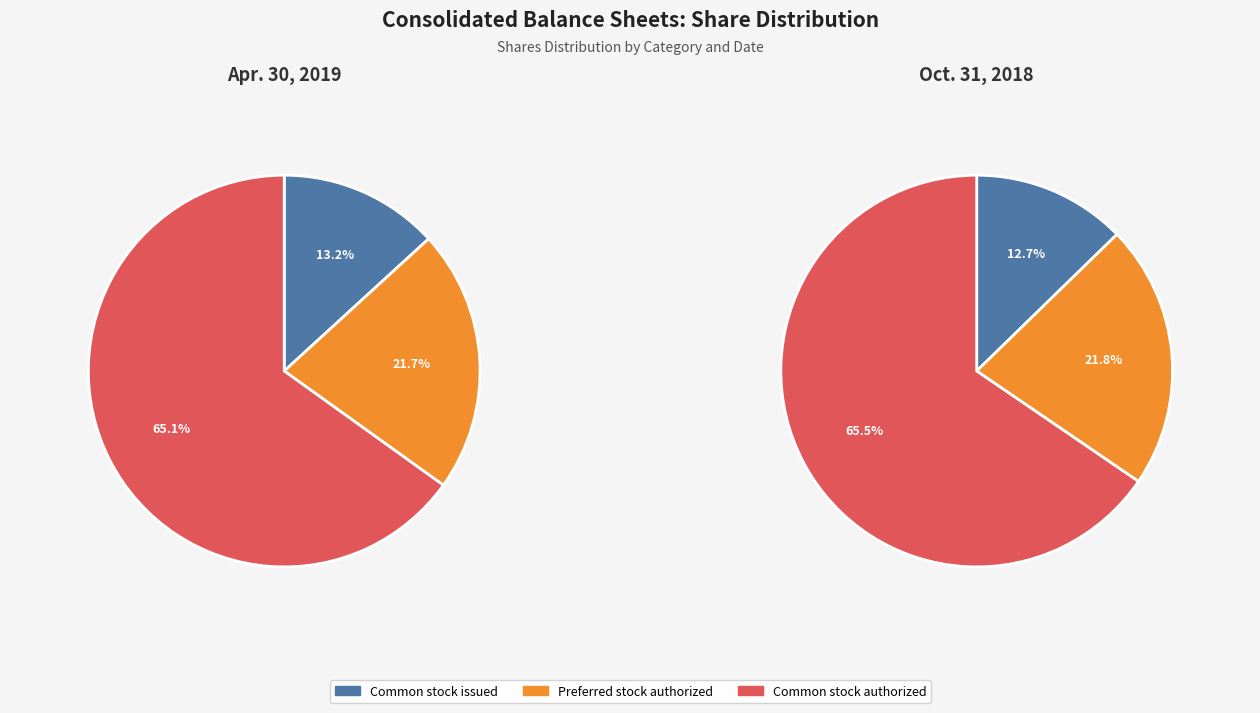

Rank the series by their maximum value, from lowest to highest.

Common stock, shares issued, Preferred stock, shares authorized, Common stock, shares authorized